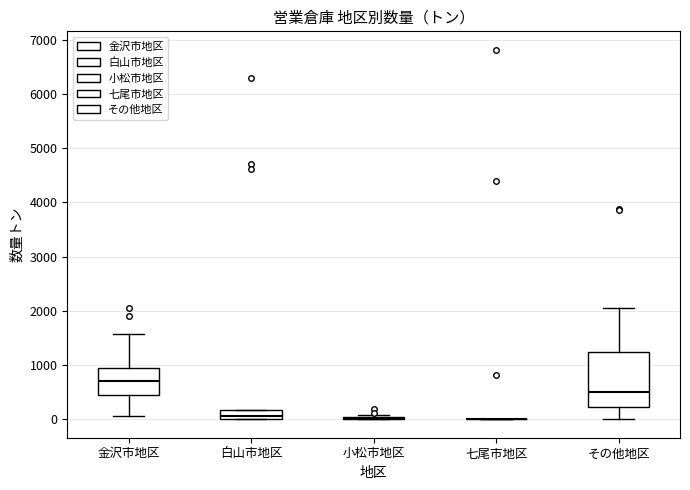

Which box is the tallest, from its lower edge to its upper edge?

その他地区